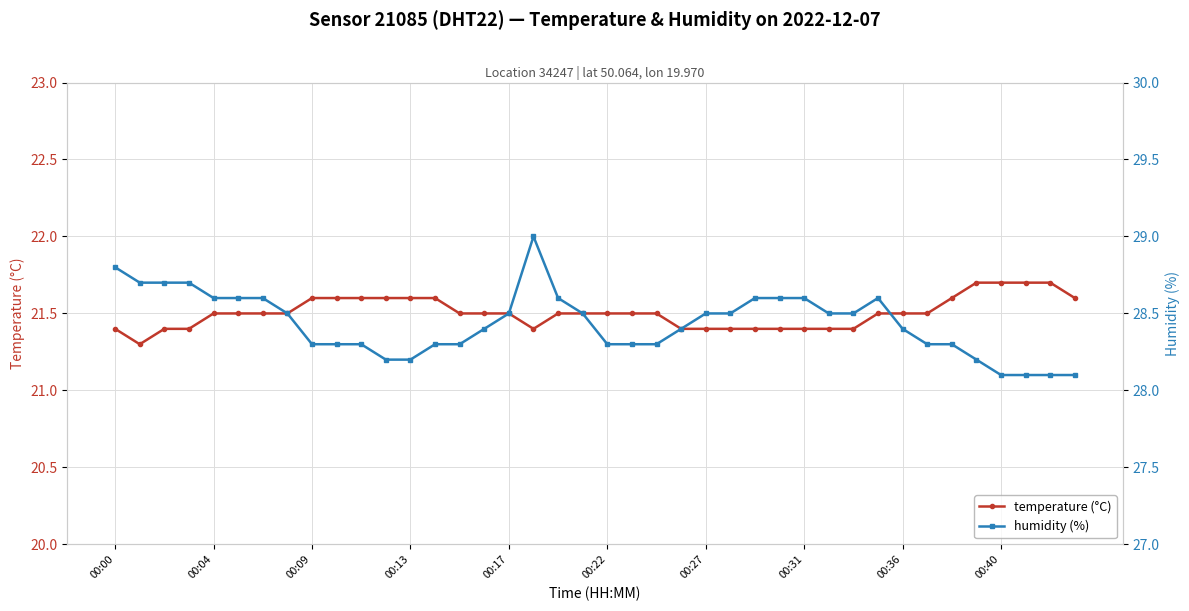

The temperature (°C) series shows 21.5 at 00:36. True or false?

True